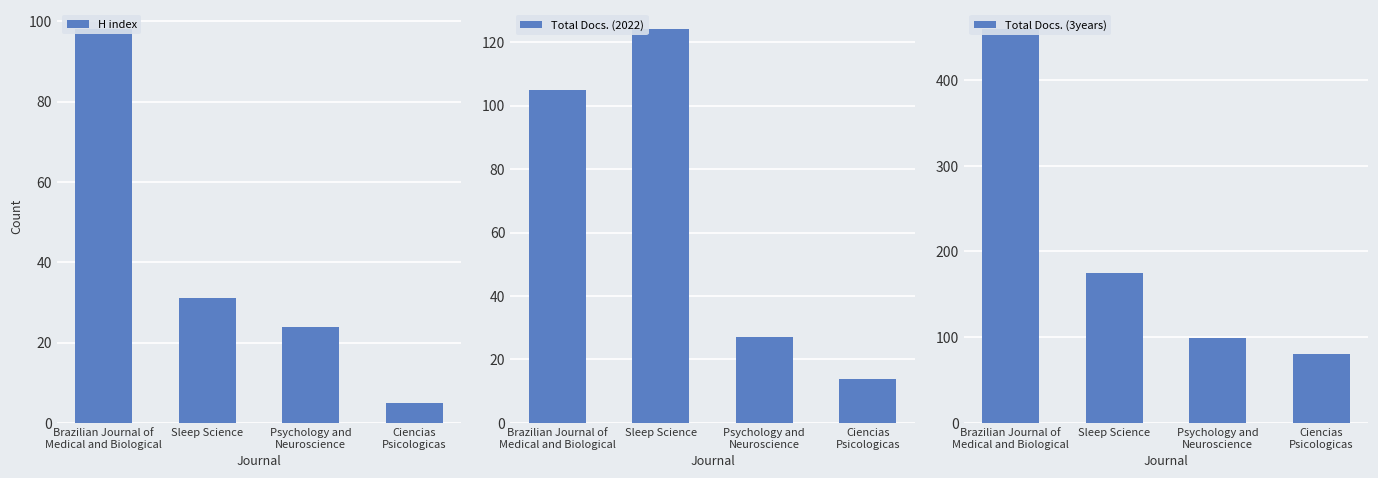

What is the total value across all series at Brazilian Journal of
Medical and Biological?

662